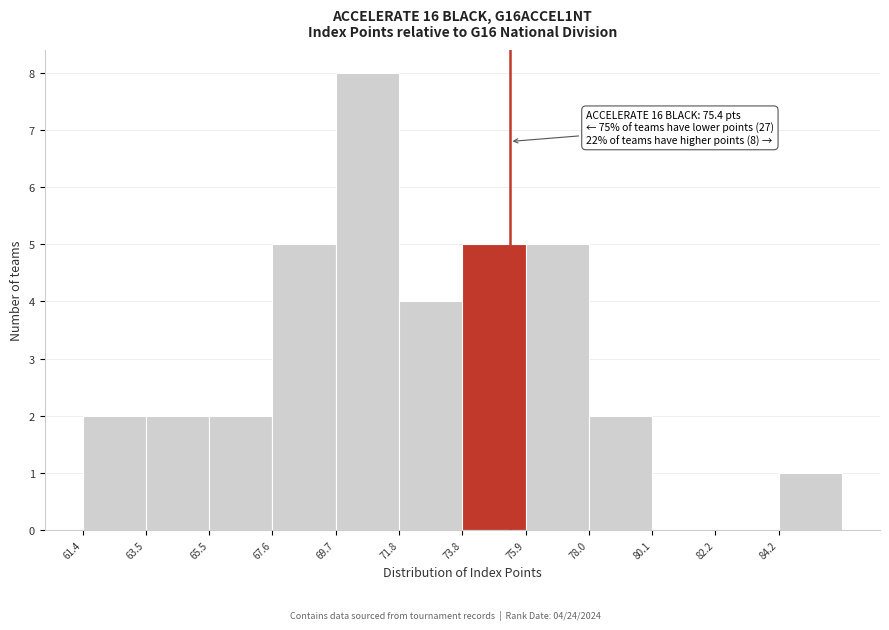

Which range on the x-axis has the tallest bar?

69.5 to 72.0